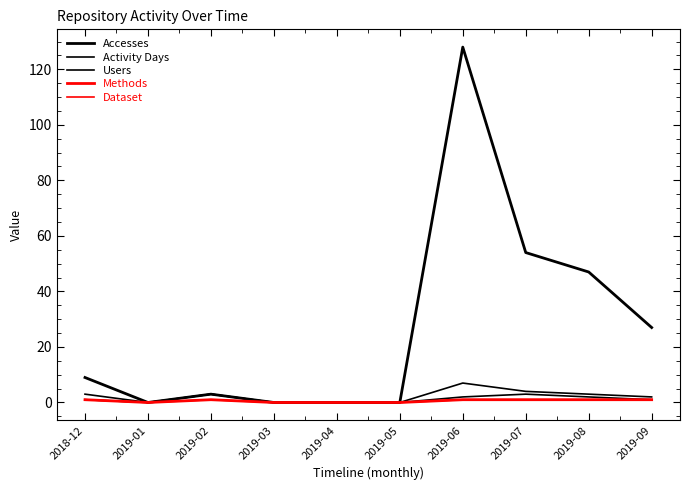

Does the chart display data point markers on the line(s)?

No